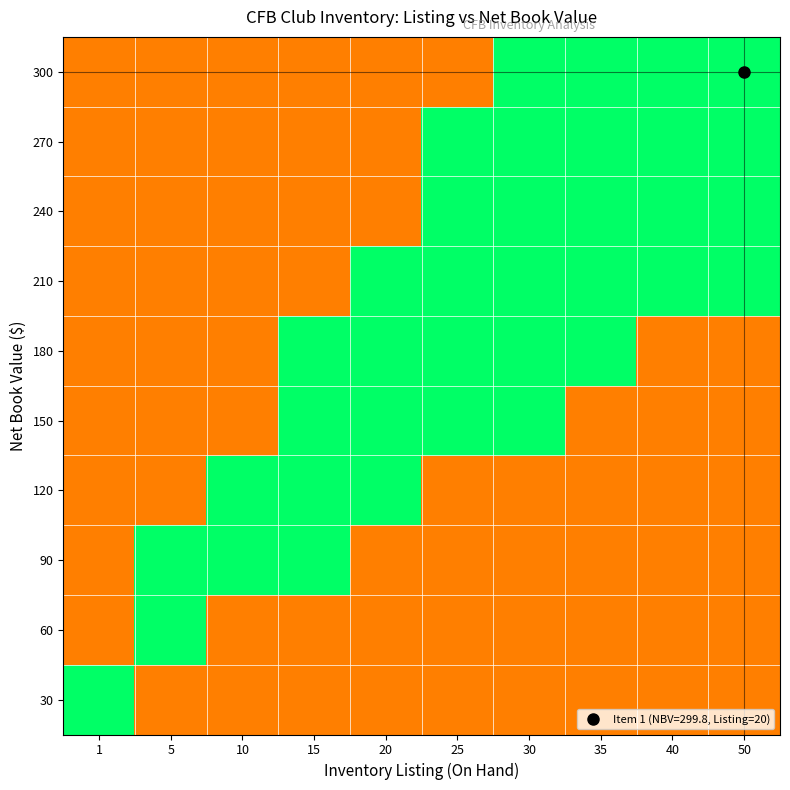

Reading left to right, list all the values displayed in this chart.

300: 1=-1	5=-1	10=-1	15=-1	20=-1	25=-1	30=0	35=0	40=0	50=0
270: 1=-1	5=-1	10=-1	15=-1	20=-1	25=0	30=0	35=0	40=0	50=0
240: 1=-1	5=-1	10=-1	15=-1	20=-1	25=0	30=0	35=0	40=0	50=0
210: 1=-1	5=-1	10=-1	15=-1	20=0	25=0	30=0	35=0	40=0	50=0
180: 1=-1	5=-1	10=-1	15=0	20=0	25=0	30=0	35=0	40=1	50=1
150: 1=-1	5=-1	10=-1	15=0	20=0	25=0	30=0	35=1	40=1	50=1
120: 1=-1	5=-1	10=0	15=0	20=0	25=1	30=1	35=1	40=1	50=1
90: 1=-1	5=0	10=0	15=0	20=1	25=1	30=1	35=1	40=1	50=1
60: 1=-1	5=0	10=1	15=1	20=1	25=1	30=1	35=1	40=1	50=1
30: 1=0	5=1	10=1	15=1	20=1	25=1	30=1	35=1	40=1	50=1